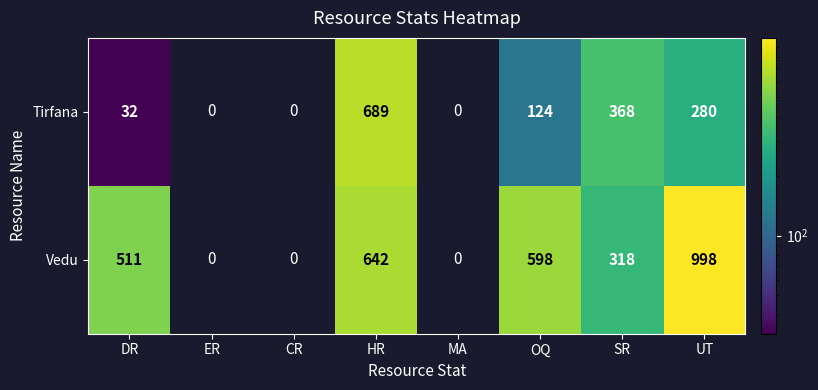

Count the number of data series in this chart.

2